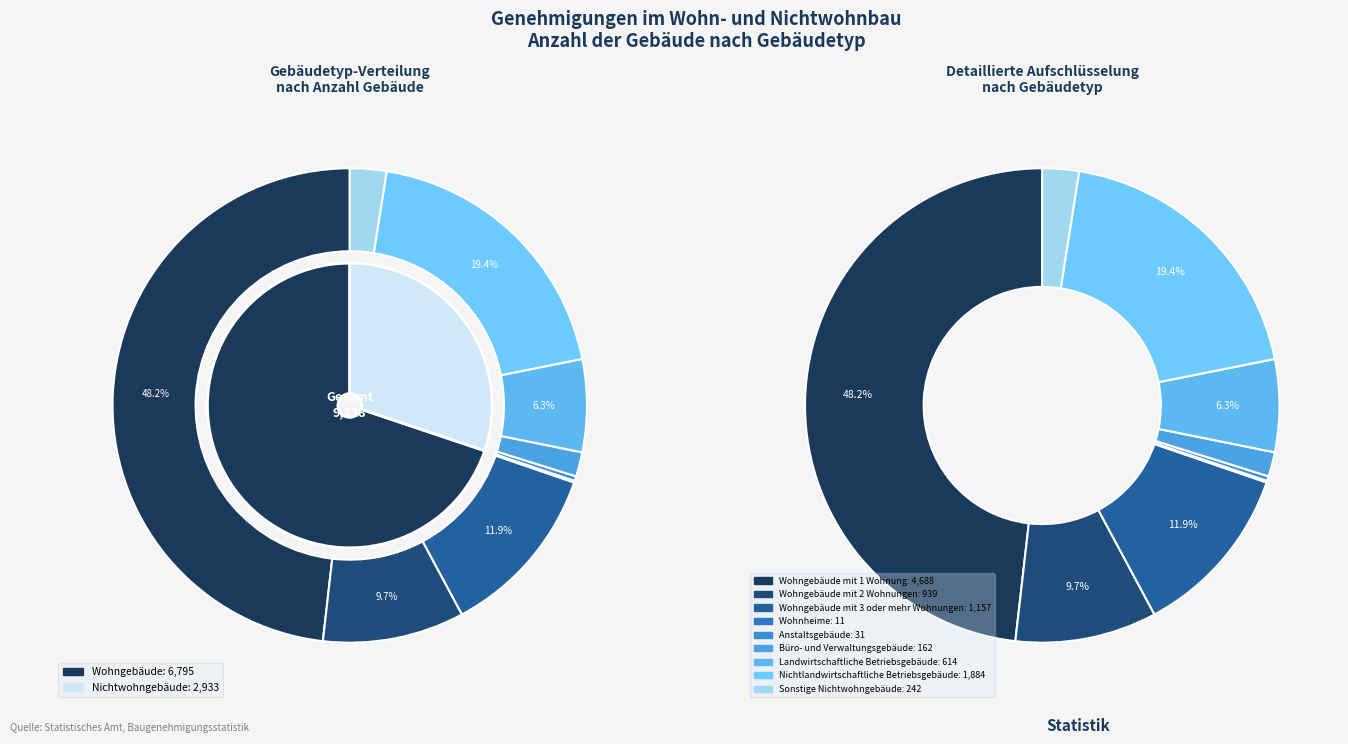

To the nearest percent, what is the difference between the Wohngebäude mit 3 oder mehr Wohnungen and Nichtlandwirtschaftliche Betriebsgebäude slice percentages?

7%